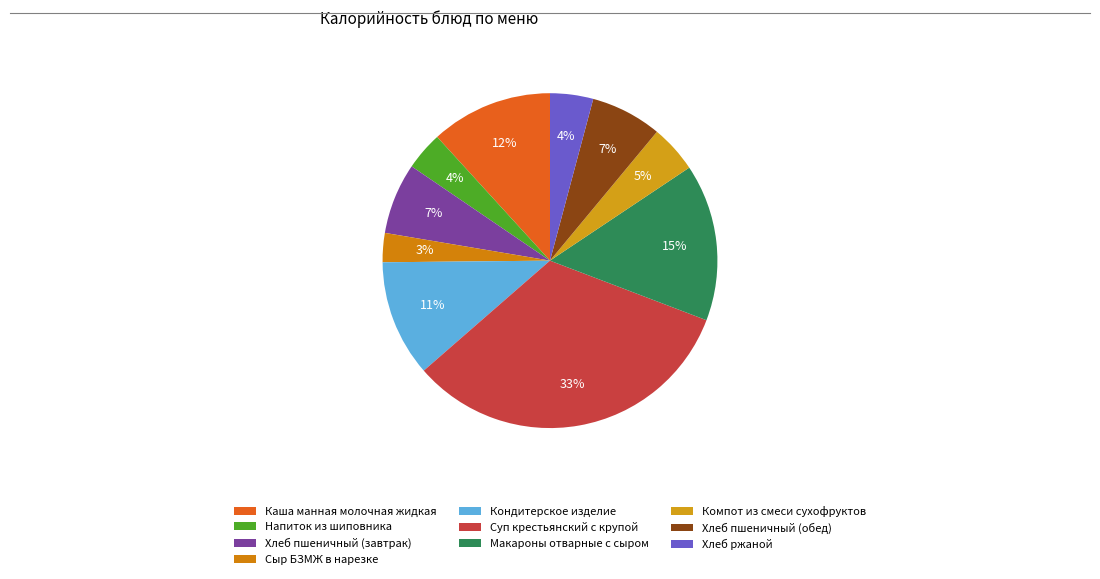

Which has a higher value, Хлеб ржаной or Хлеб пшеничный (обед)?

Хлеб пшеничный (обед)